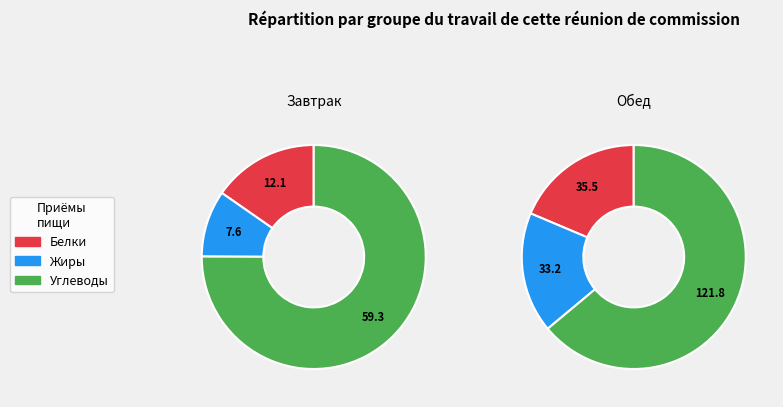

Is it true that Завтрак is 29% of the pie?

False